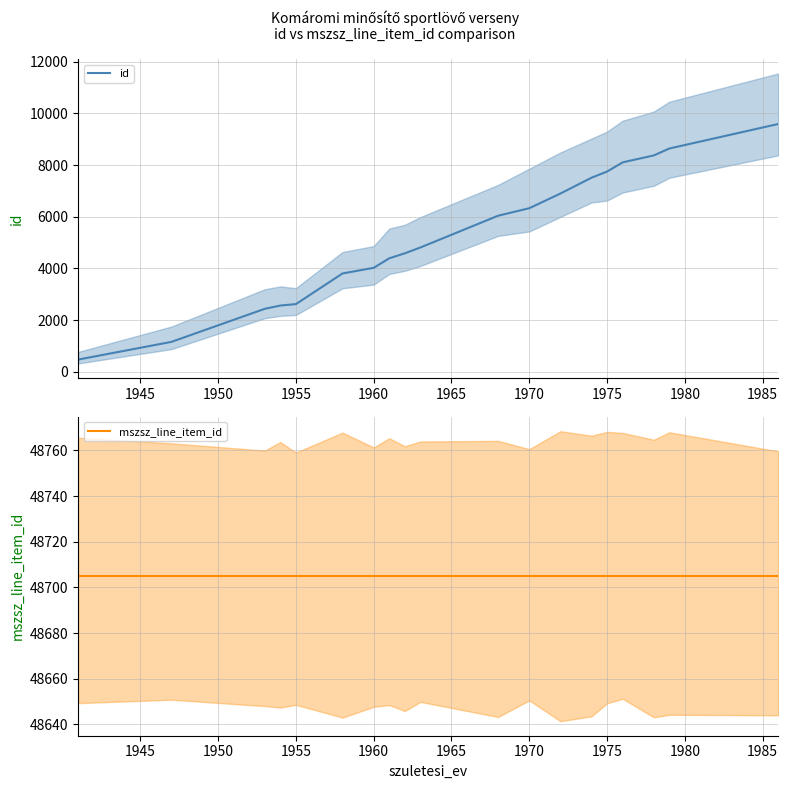

What is the label of the 15th point from the right?

1955